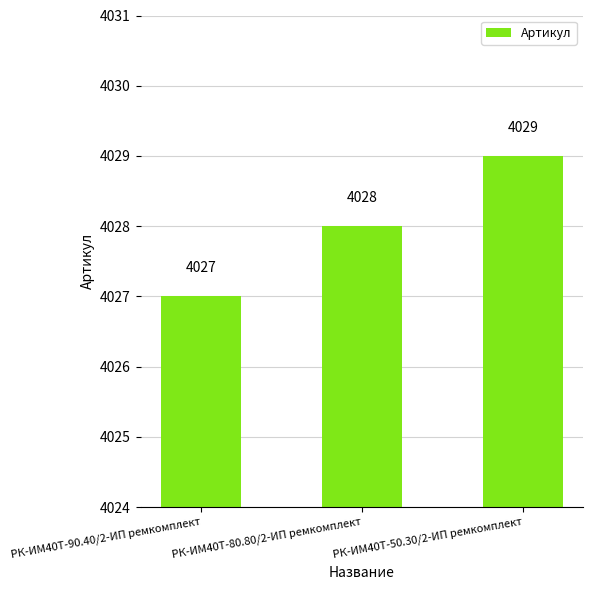

The chart shows a value of 4028 at РК-ИМ40T-80.80/2-ИП ремкомплект. True or false?

True